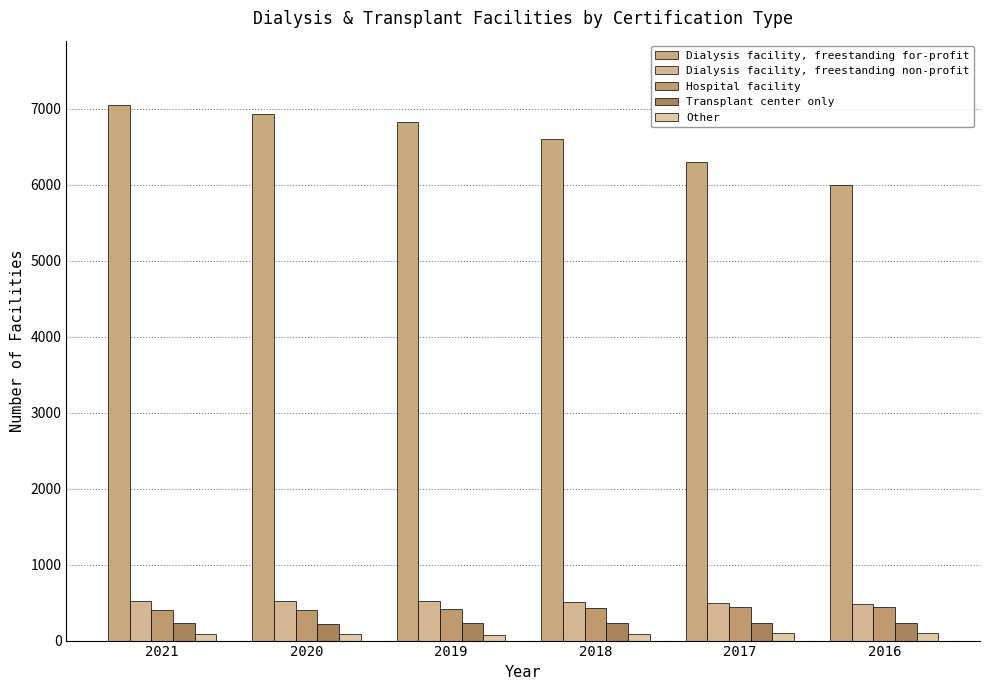

What is the value of the Dialysis facility, freestanding non-profit bar at the 5th from the left?

488